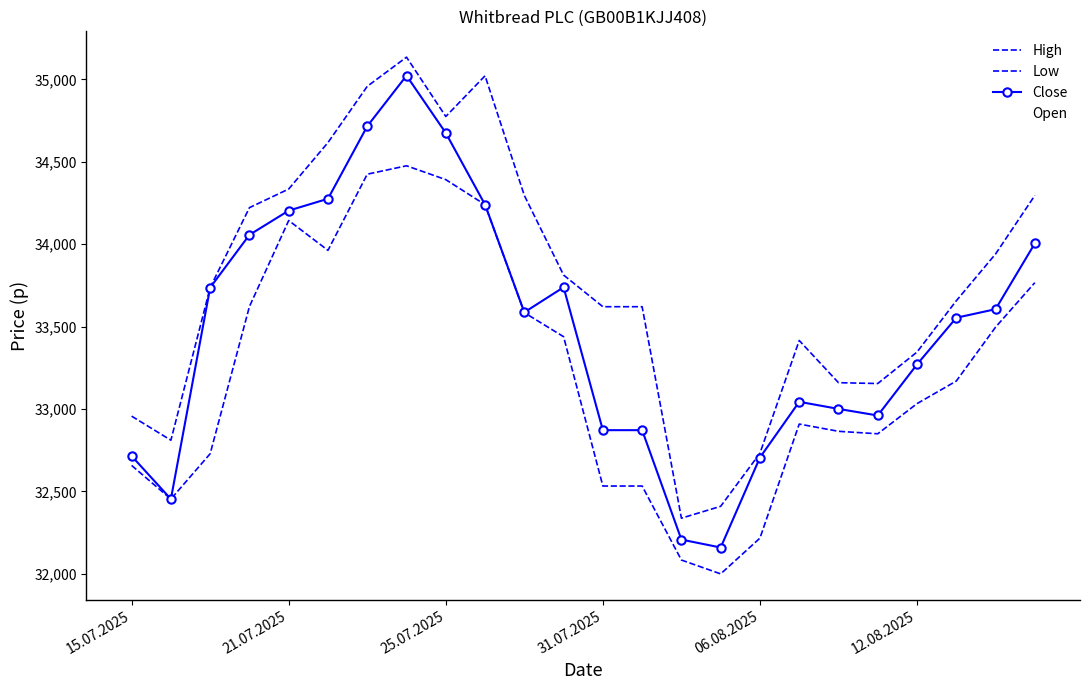

How many values in the High series are below 33737?

12